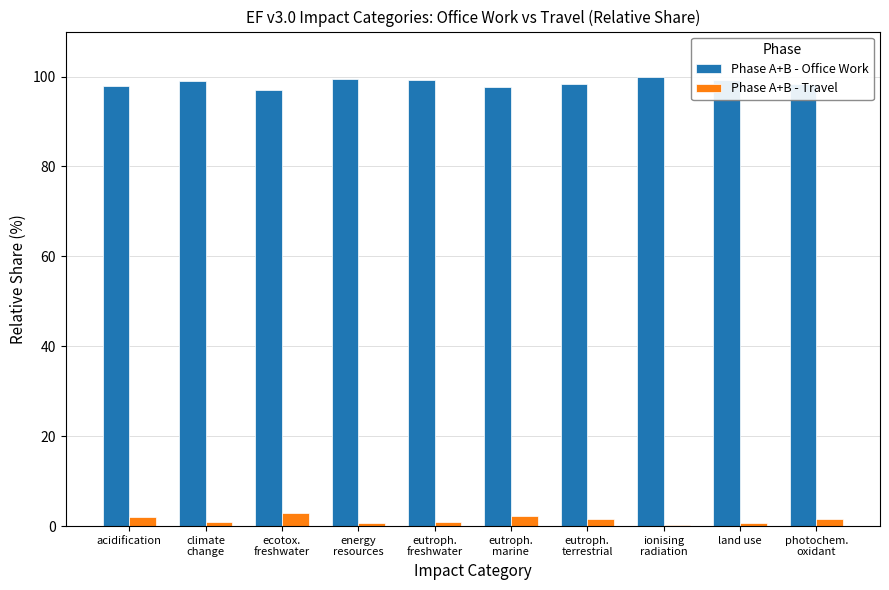

What is the highest value of the Phase A+B - Office Work series?

99.8